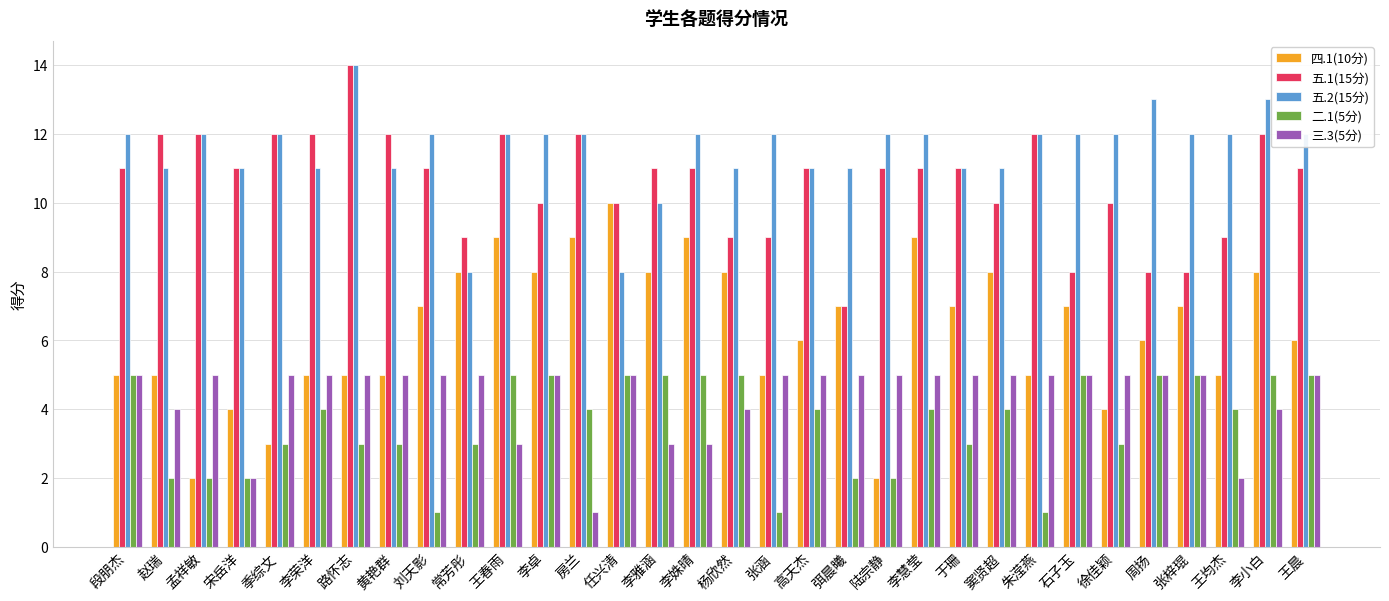

What is the sum of all 三.3(5分) values?

141